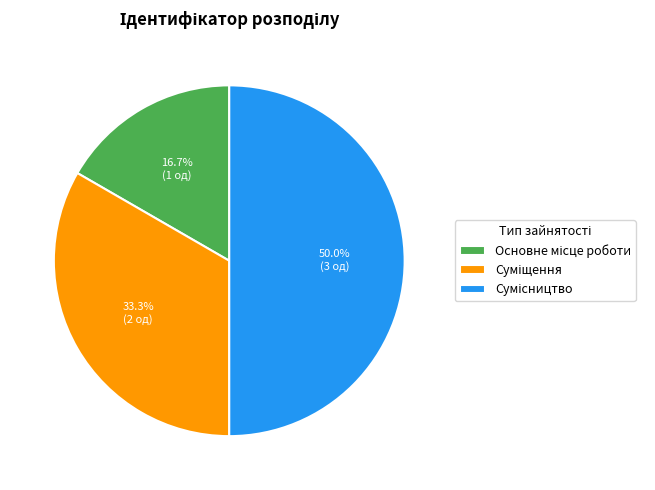

How many slices are in this pie chart?

3